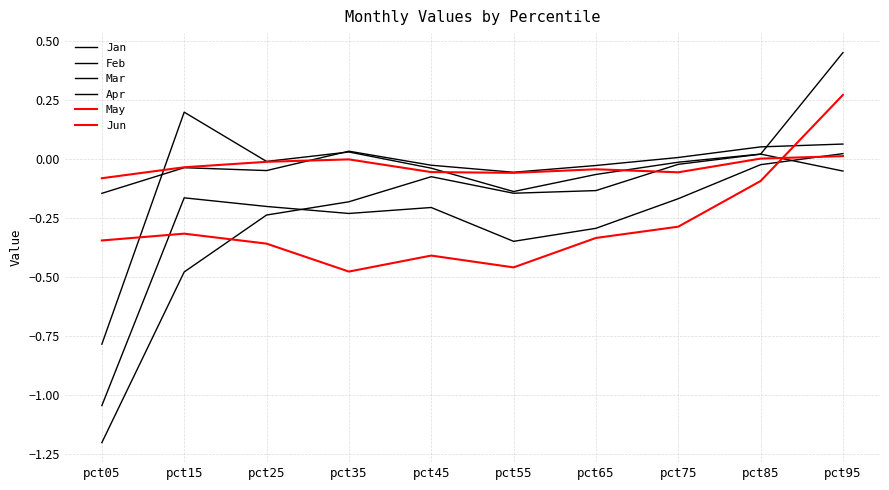

At which category does Mar reach its first local valley?

pct25